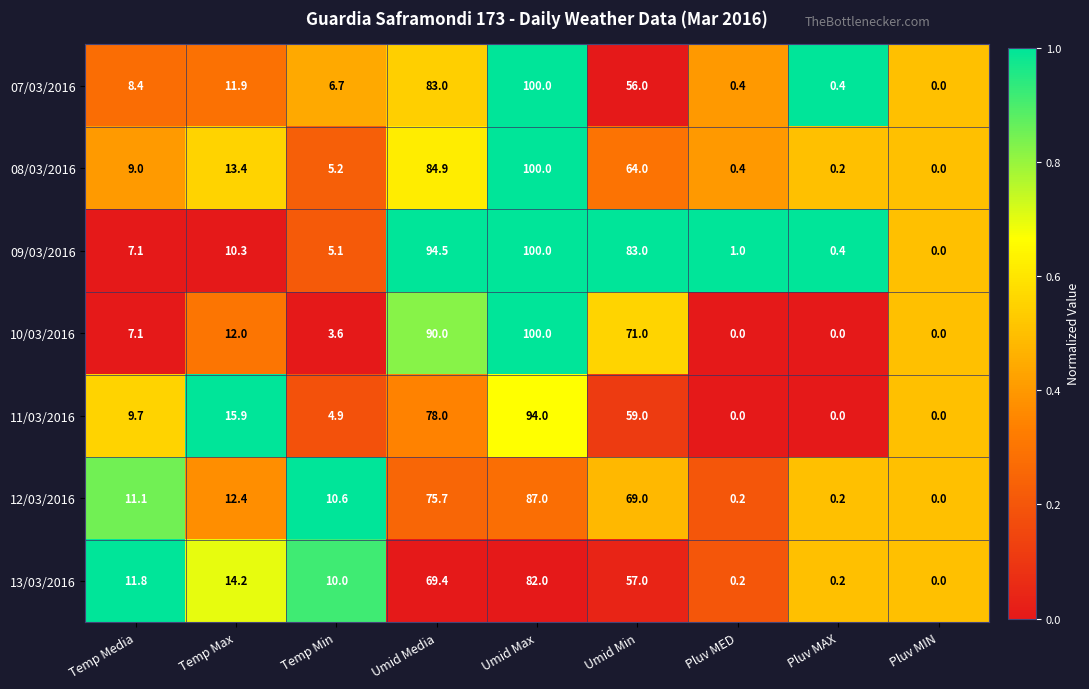

What is the spread (max minus min) of values at Umid Media?

25.1